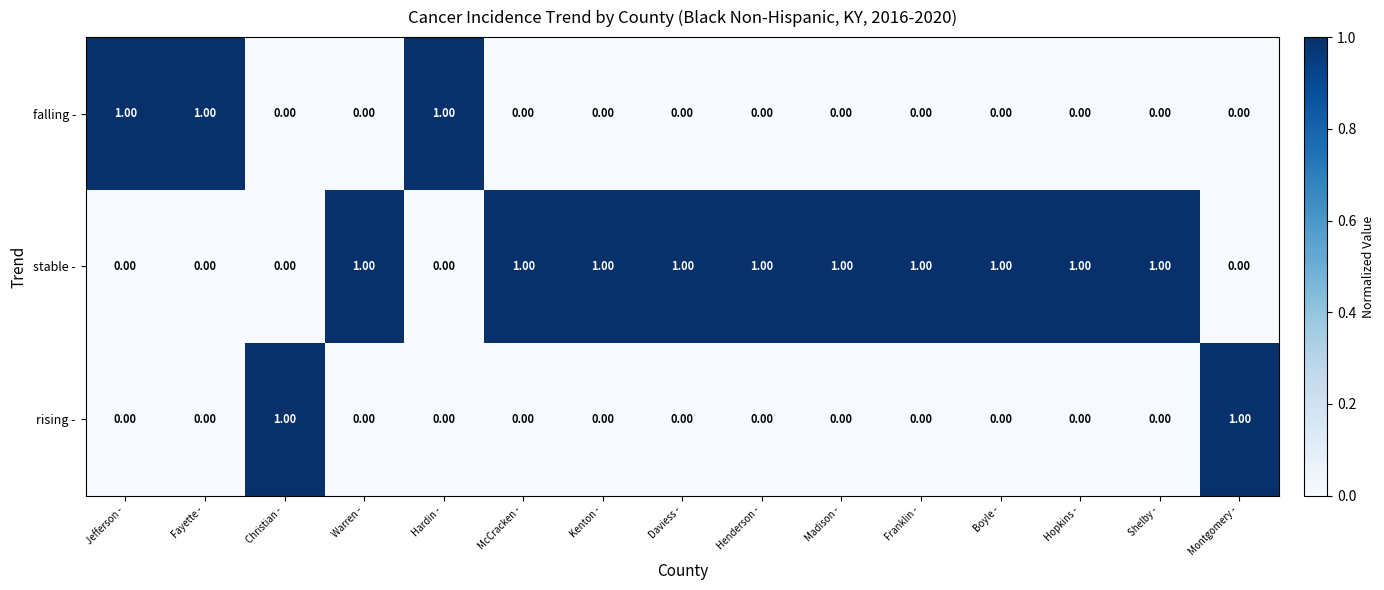

Which series has the largest total across all categories?

stable -